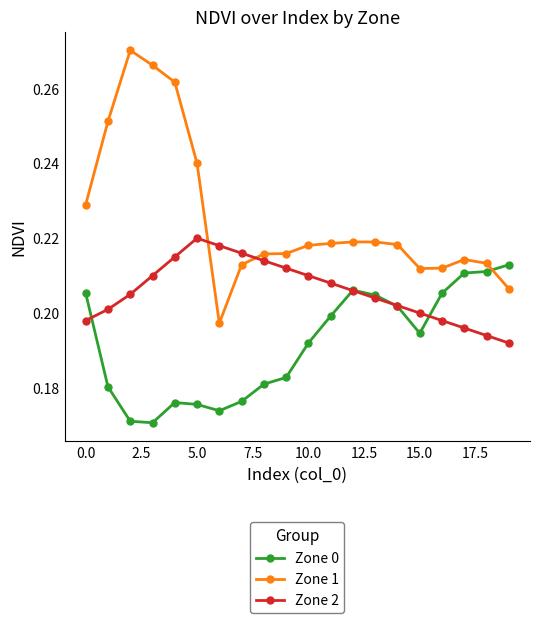

Count the Zone 1 values in the range 0 to 1.

20